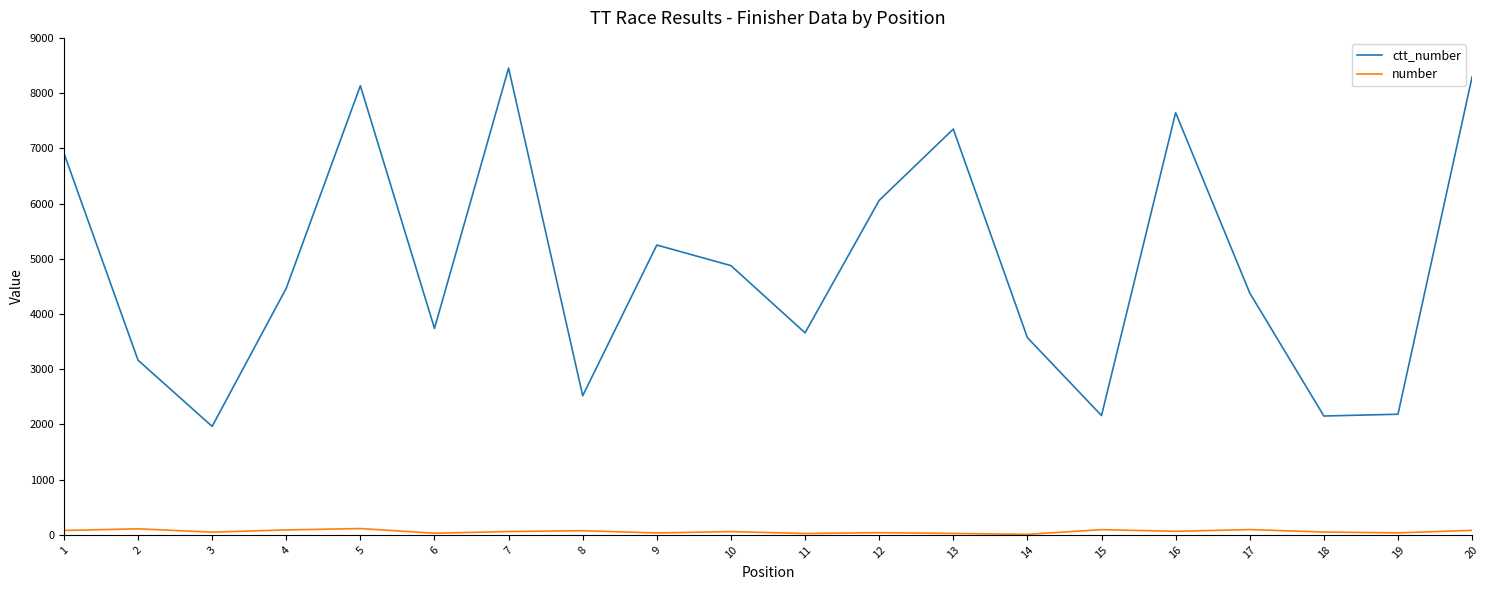

What is the average value of the number series?

62